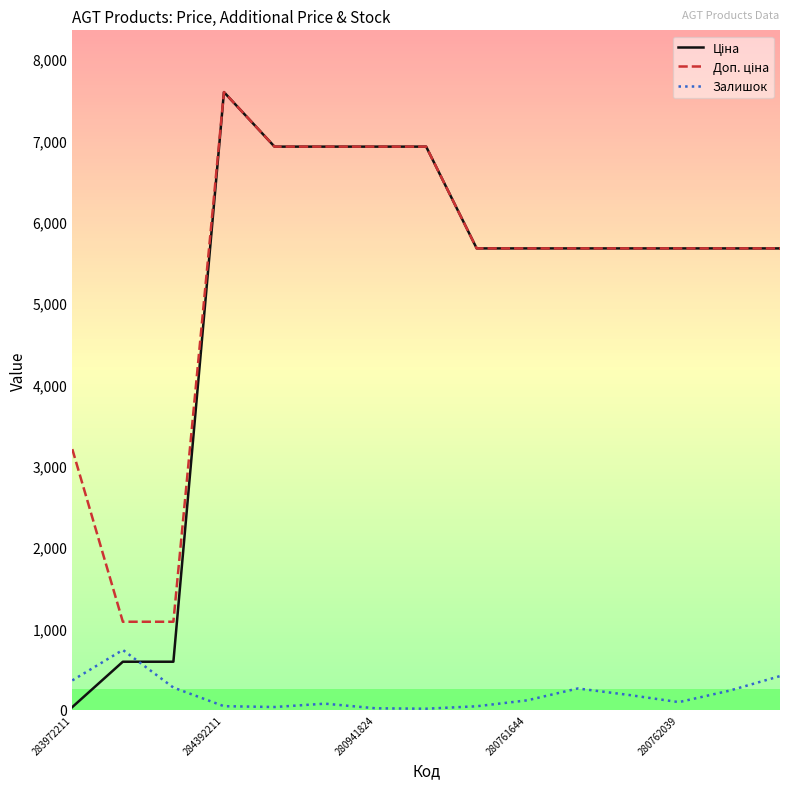

What is the greatest value displayed?

7596.5